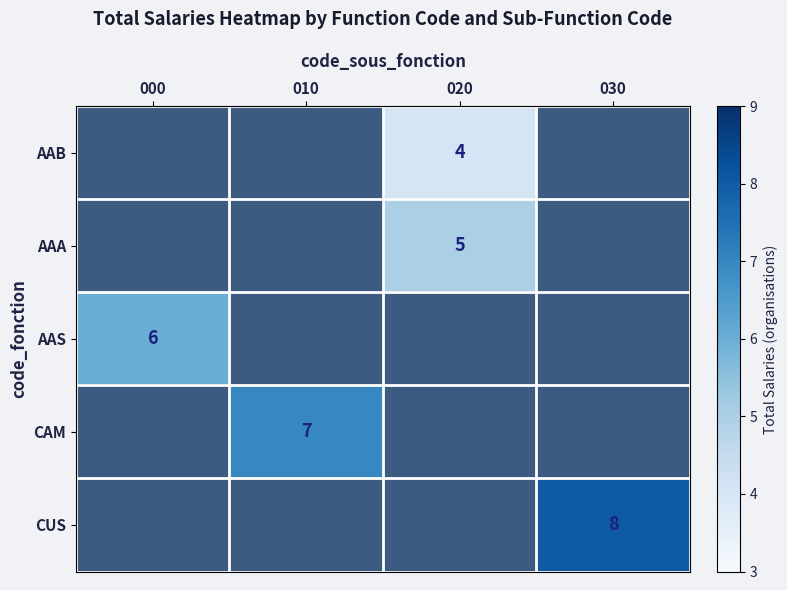

The value of AAS at 000 is 6. True or false?

True